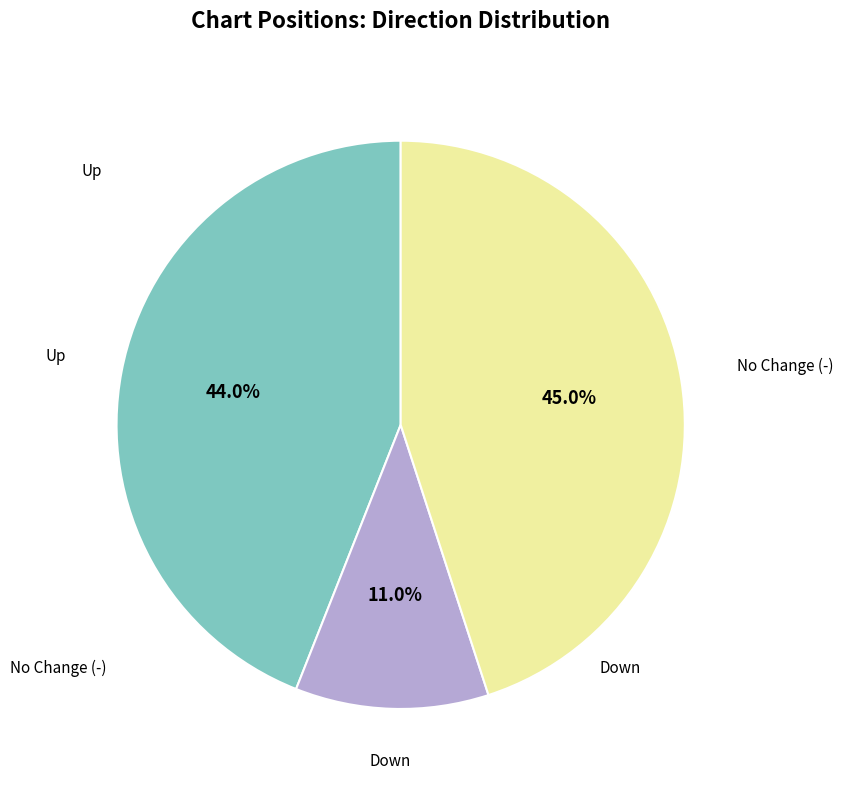

How many slices are in this pie chart?

3